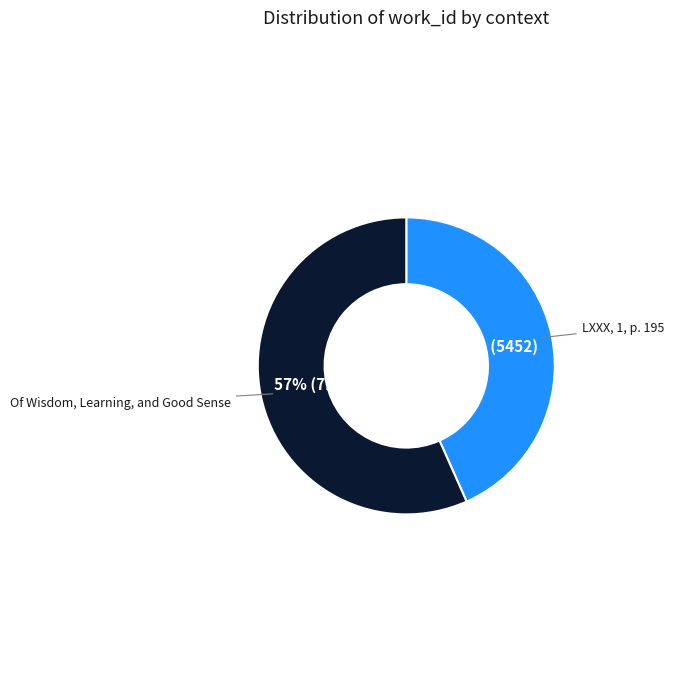

Is it true that Of Wisdom, Learning, and Good Sense is 57% of the pie?

True